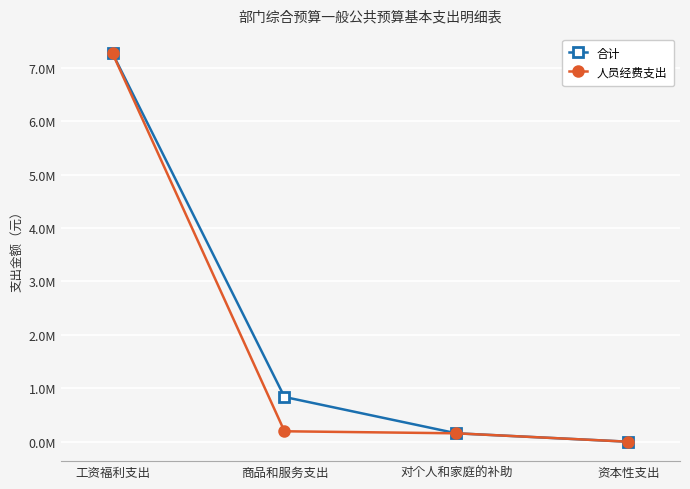

What is the difference between the 人员经费支出 values at 工资福利支出 and 资本性支出?

7271352